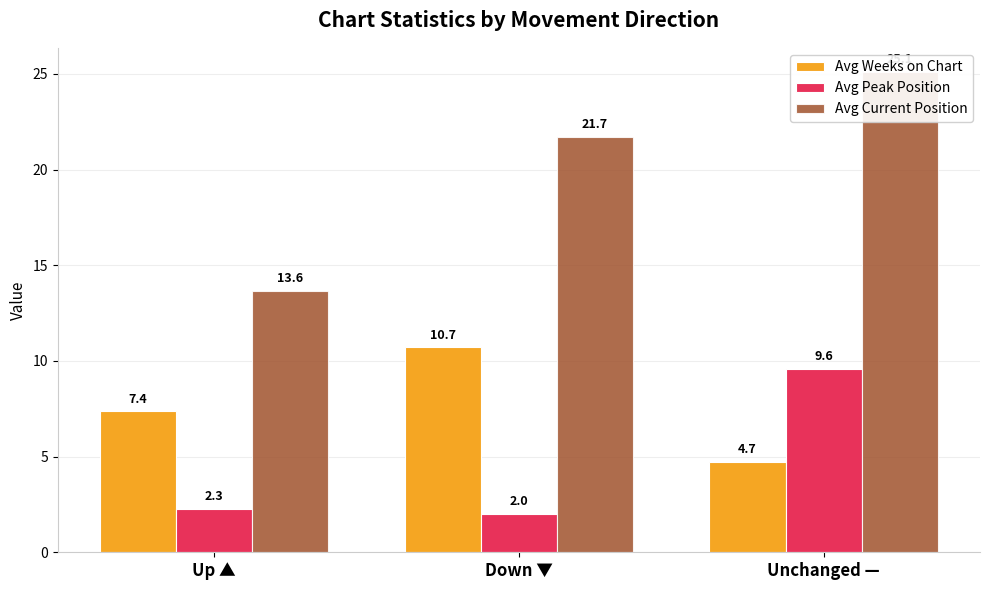

The value of Avg Weeks on Chart at Down ▼ is 10.7. True or false?

True